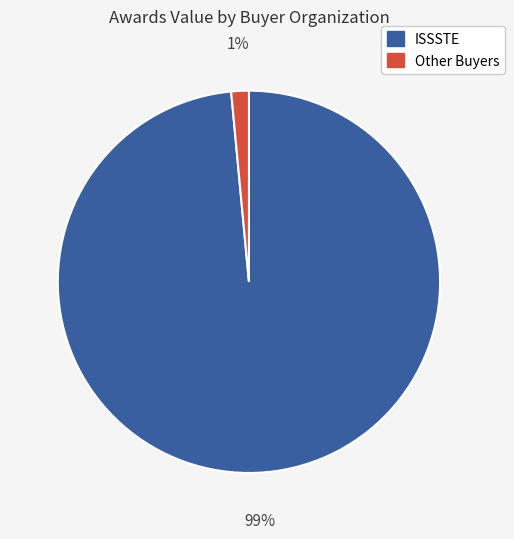

The ISSSTE slice represents 99% of the pie. True or false?

True